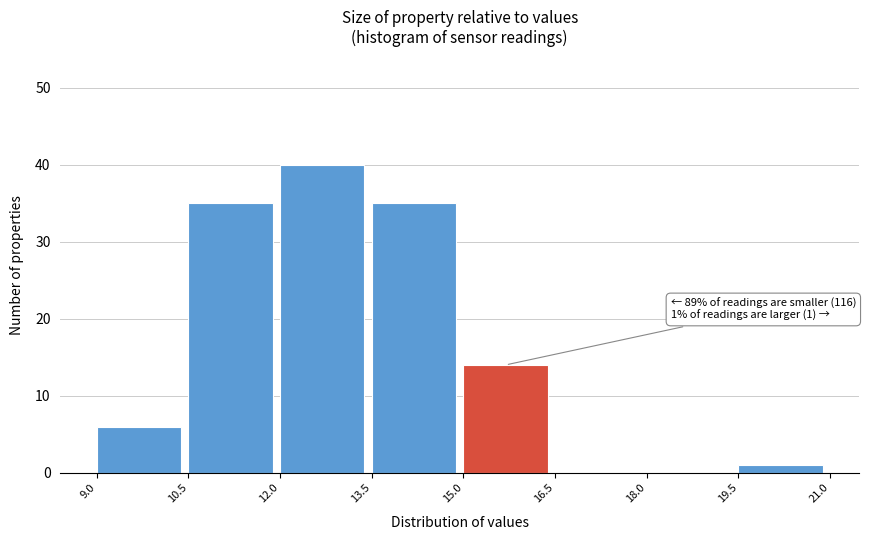

Over which range of the x-axis is the bar tallest?

12.0 to 13.5